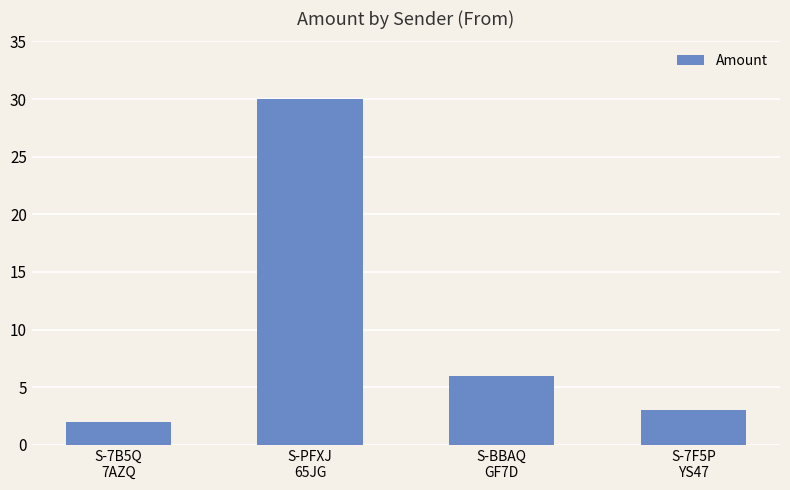

Reading right to left, what are all the values shown in this chart?

S-7F5P
YS47=3	S-BBAQ
GF7D=6	S-PFXJ
65JG=30	S-7B5Q
7AZQ=2